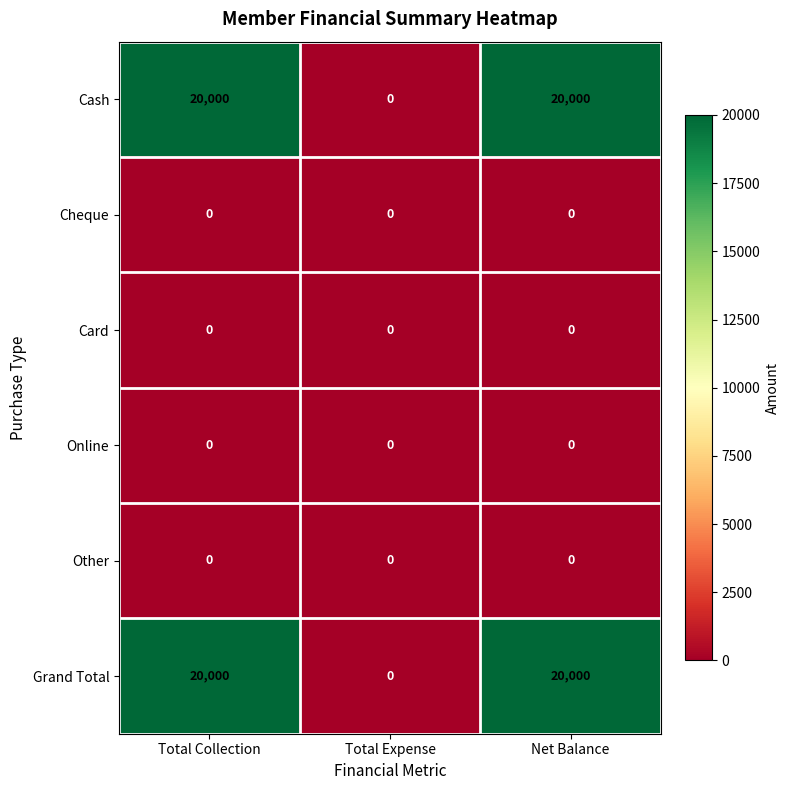

What is the difference between the Cash values at Total Collection and Total Expense?

20000